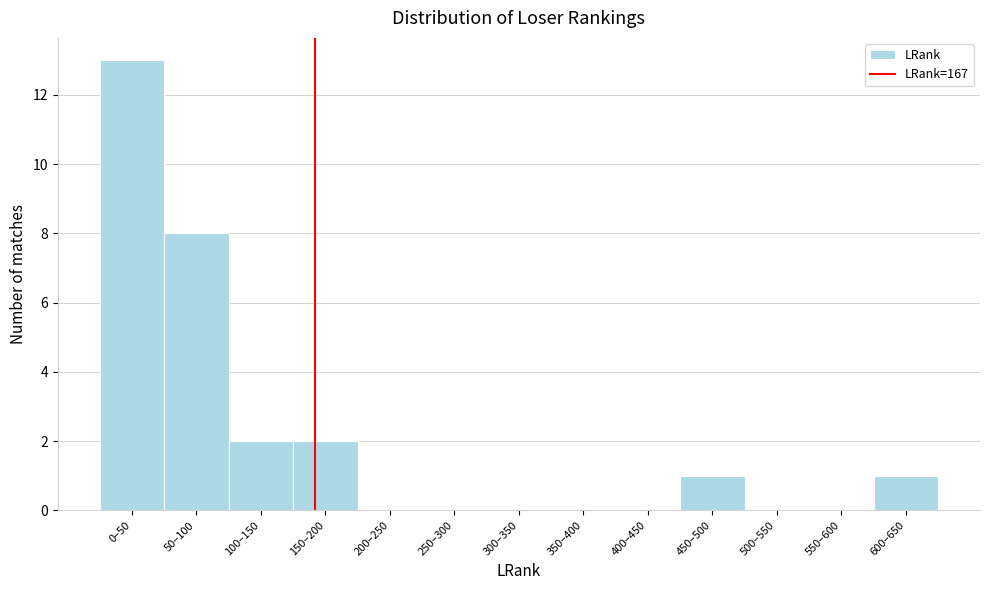

Reading left to right, extract all data points from this chart.

0–50=13	50–100=8	100–150=2	150–200=2	200–250=0	250–300=0	300–350=0	350–400=0	400–450=0	450–500=1	500–550=0	550–600=0	600–650=1